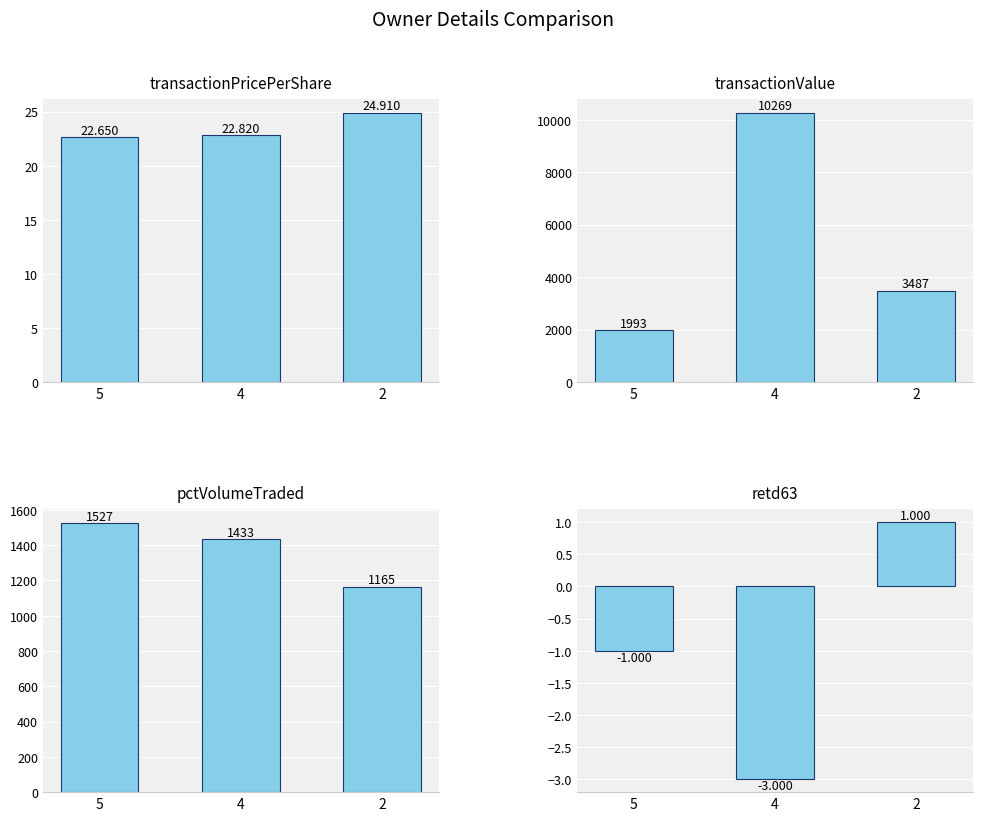

Where does the pctVolumeTraded series first go above 1433?

5